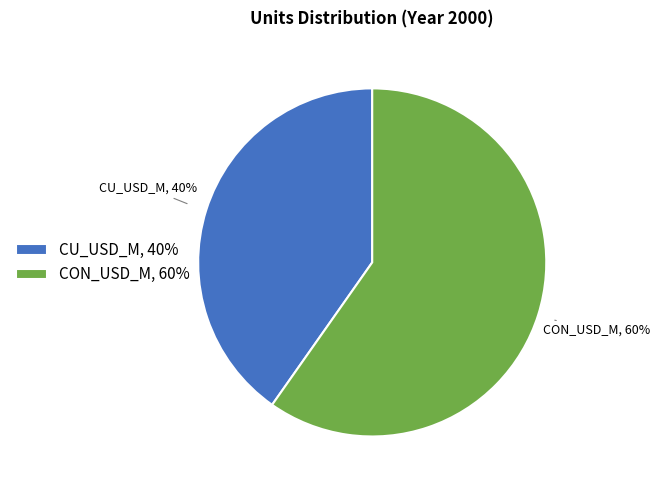

True or false: CON_USD_M accounts for 52% of the total.

False